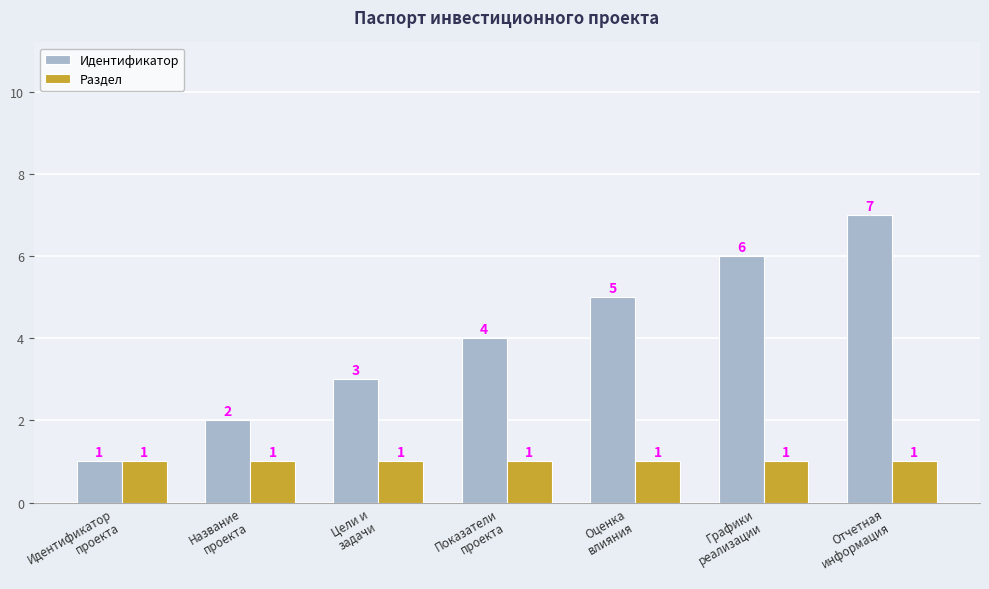

What is the smallest value displayed?

1